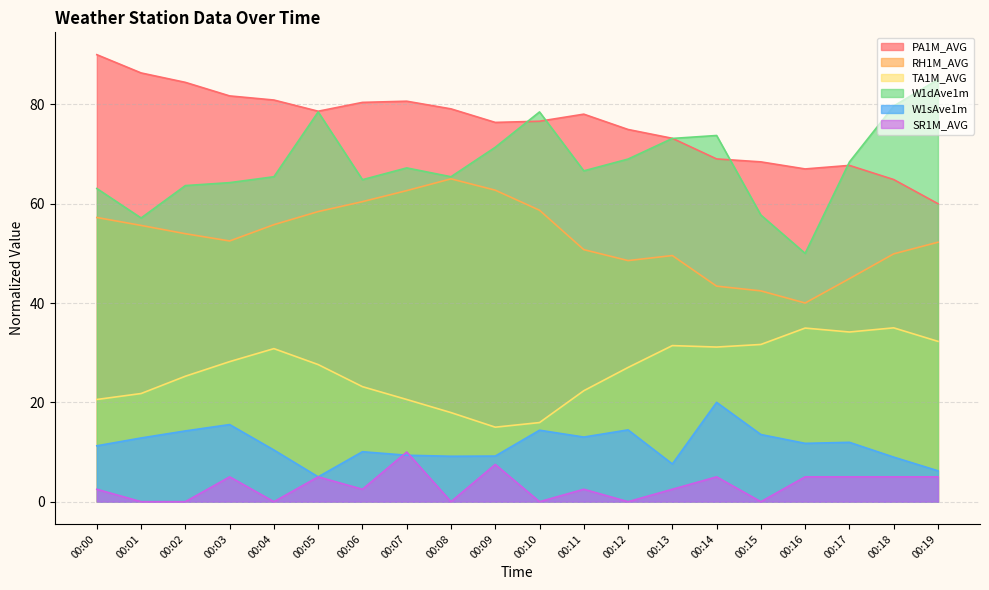

What is the approximate value of RH1M_AVG at 00:14?

43.4